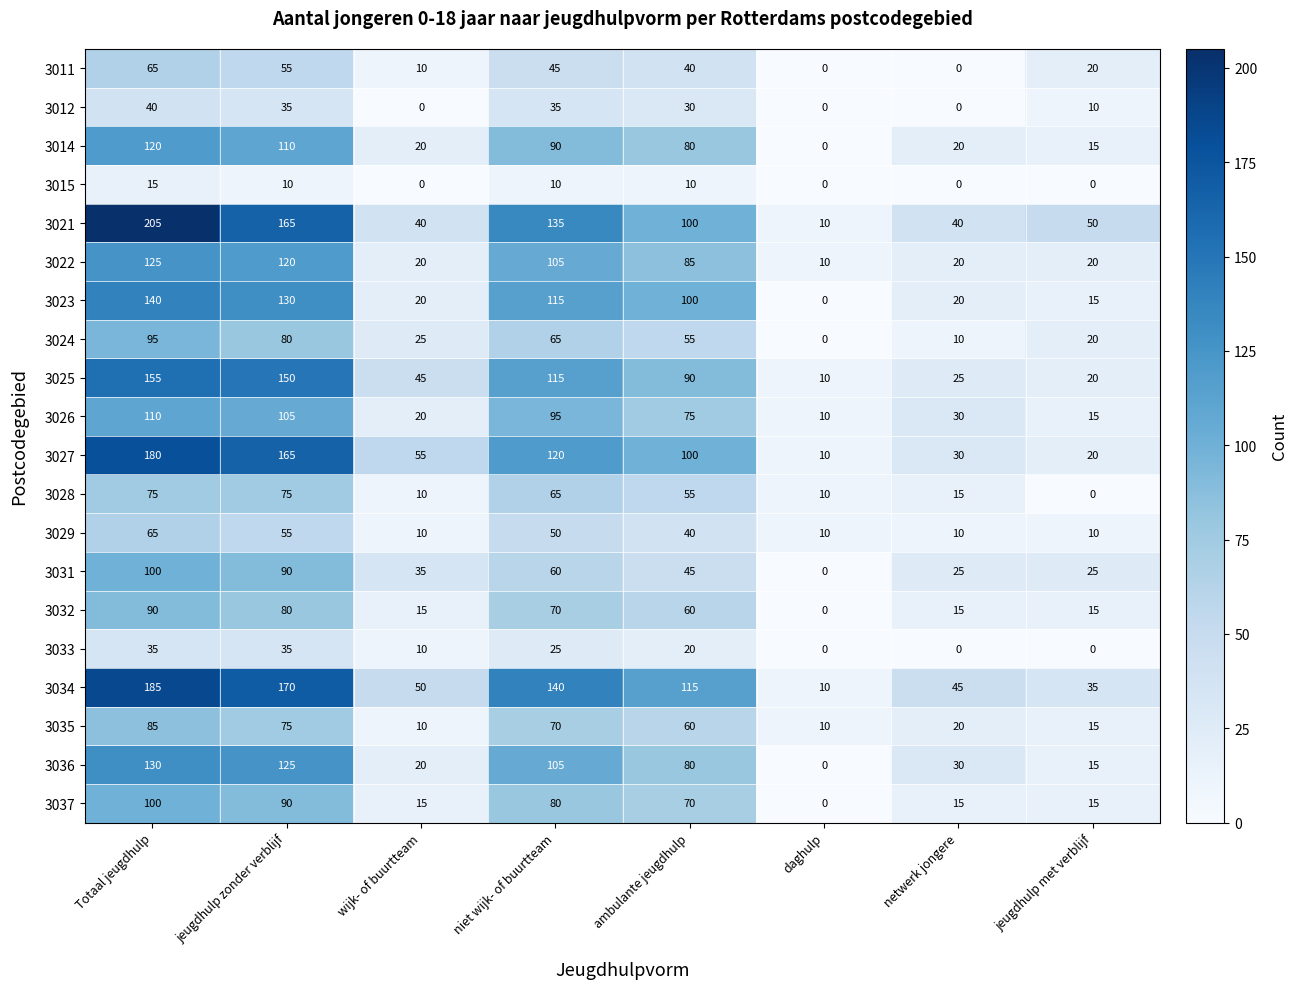

How many data points in 3032 are less than 60?

4